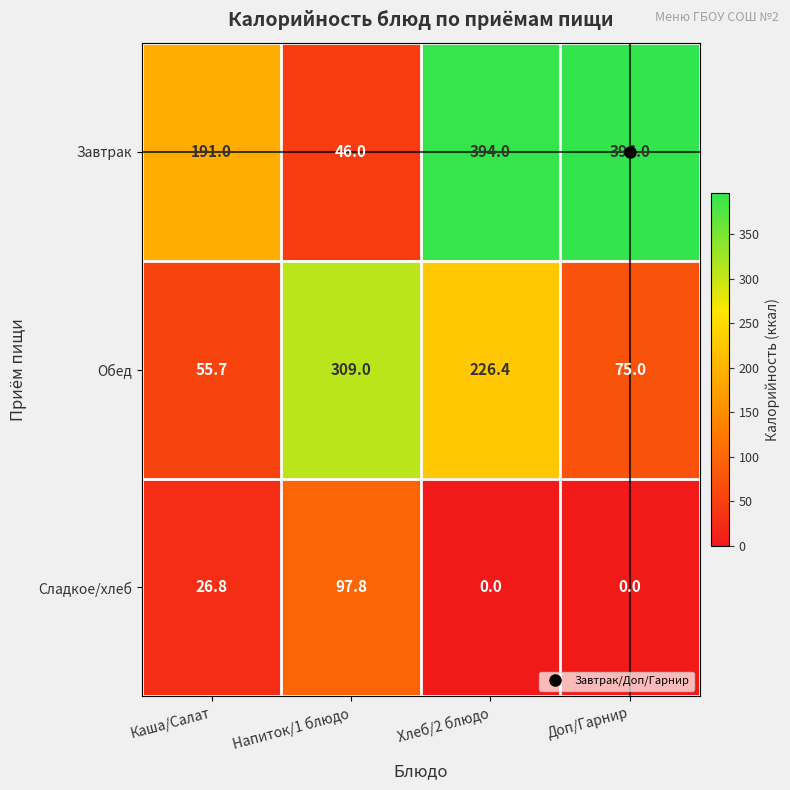

What is the difference between the highest and lowest values at Каша/Салат?

164.2